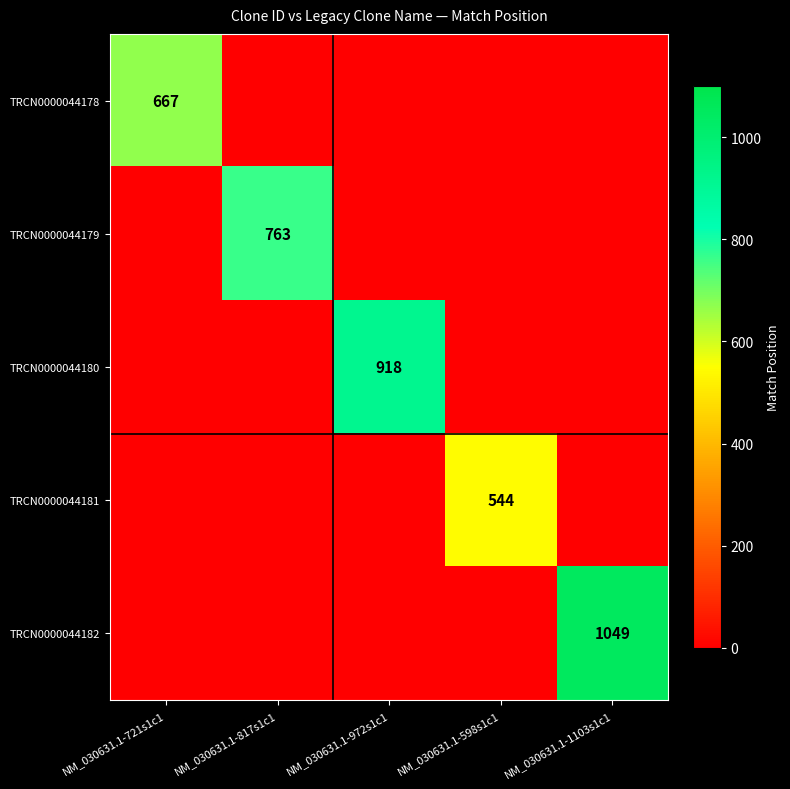

At which category does the chart reach its minimum across all series?

NM_030631.1-817s1c1